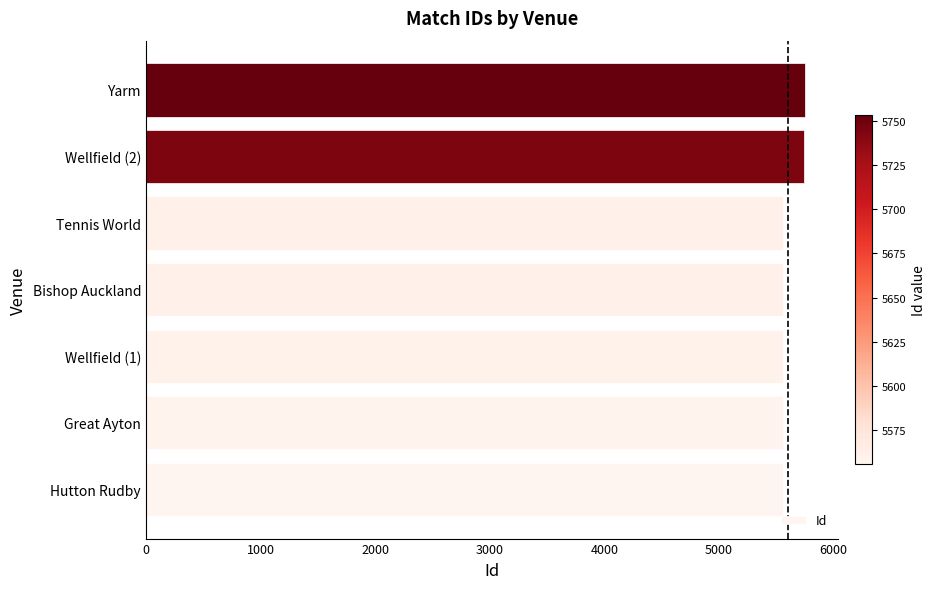

What is the minimum value shown in the chart?

5556